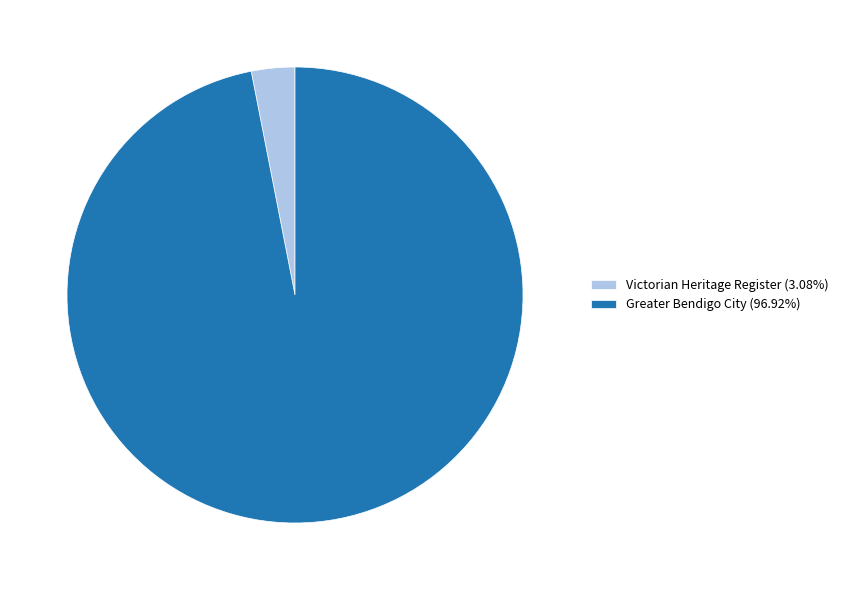

How many segments does this pie chart have?

2